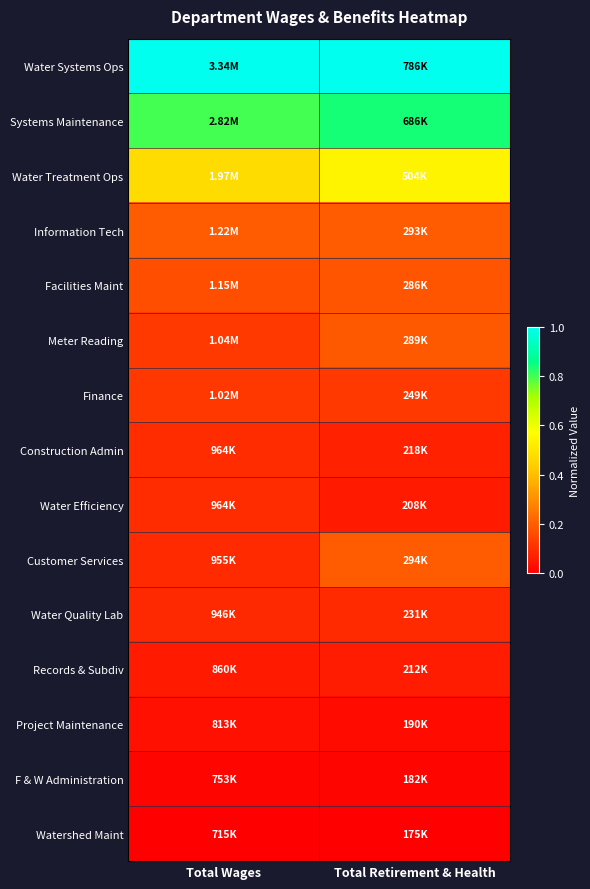

Which category has the lowest value across all series?

Total Wages